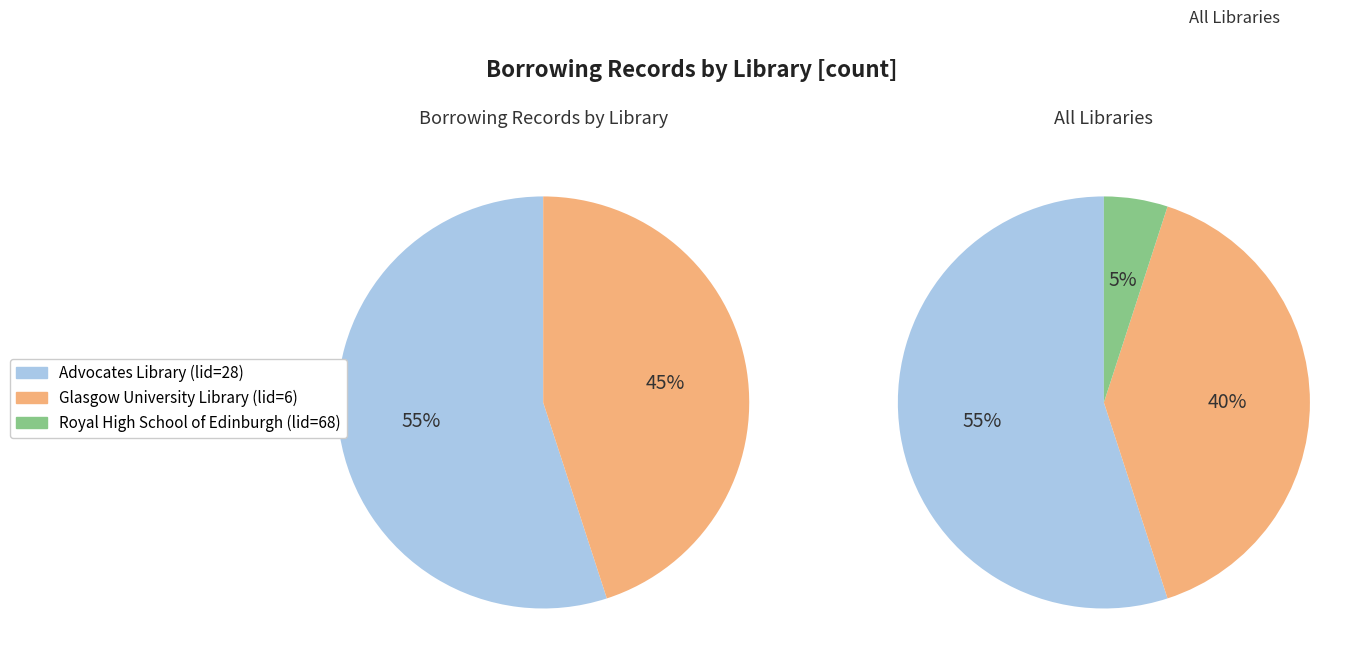

What is the total percentage of Royal High School of Edinburgh (lid=68) and Advocates Library (lid=28)?

60.0%